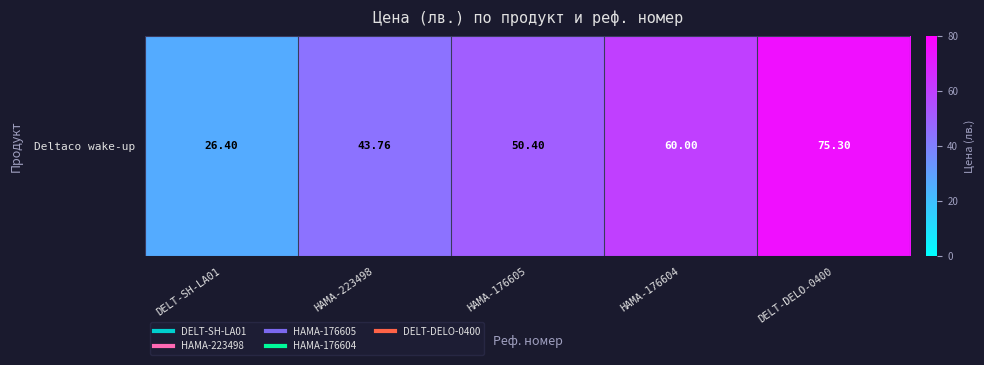

What is the sum of all values?

255.9